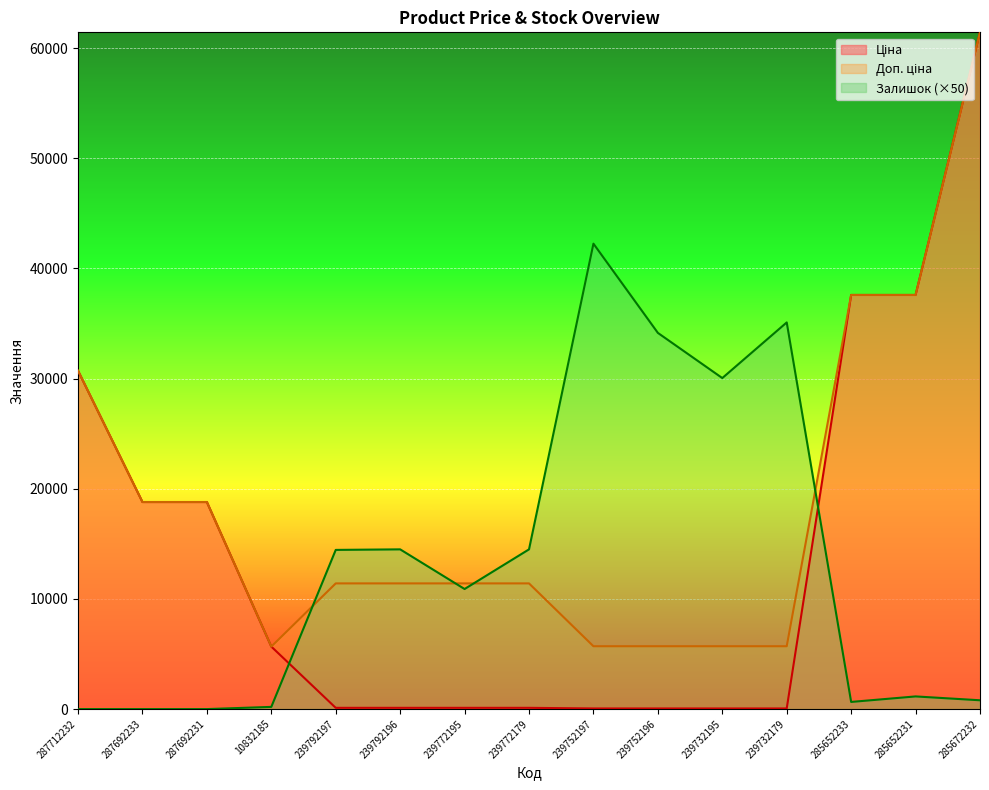

Reading left to right, extract all data points from this chart.

Ціна: 30717.1	18796.8	18796.8	5673.8	114.1	114.1	114.1	114.1	57.0	57.0	57.0	57.0	37593.6	37593.6	61434.3
Доп. ціна: 30717.1	18796.8	18796.8	5673.8	11410.0	11410.0	11410.0	11410.0	5705.0	5705.0	5705.0	5705.0	37593.6	37593.6	61434.3
Залишок: 0.0	0.0	0.0	200.0	14450.0	14500.0	10900.0	14500.0	42250.0	34150.0	30050.0	35100.0	650.0	1150.0	800.0